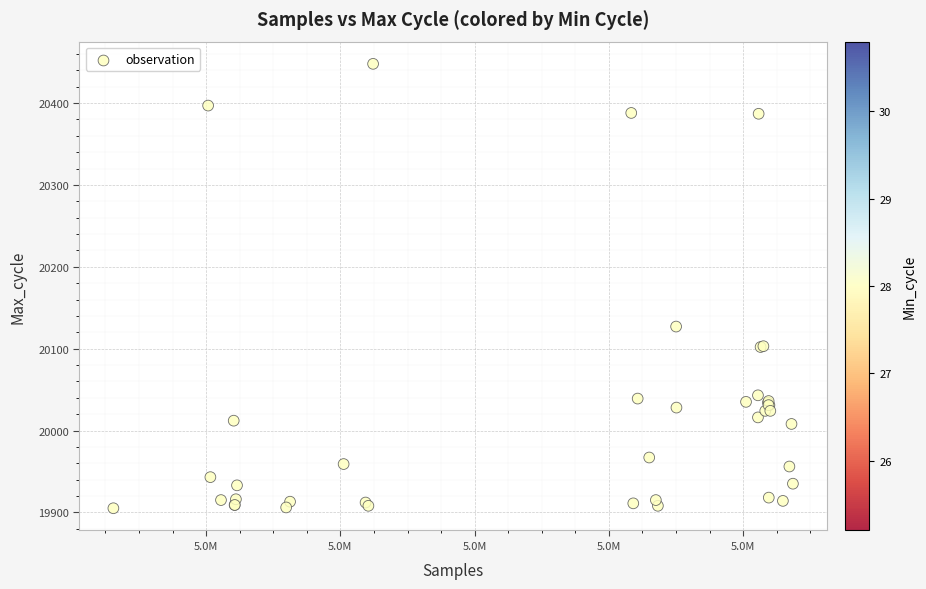

What Y value in the scatter plot is closest to 20176?

20127